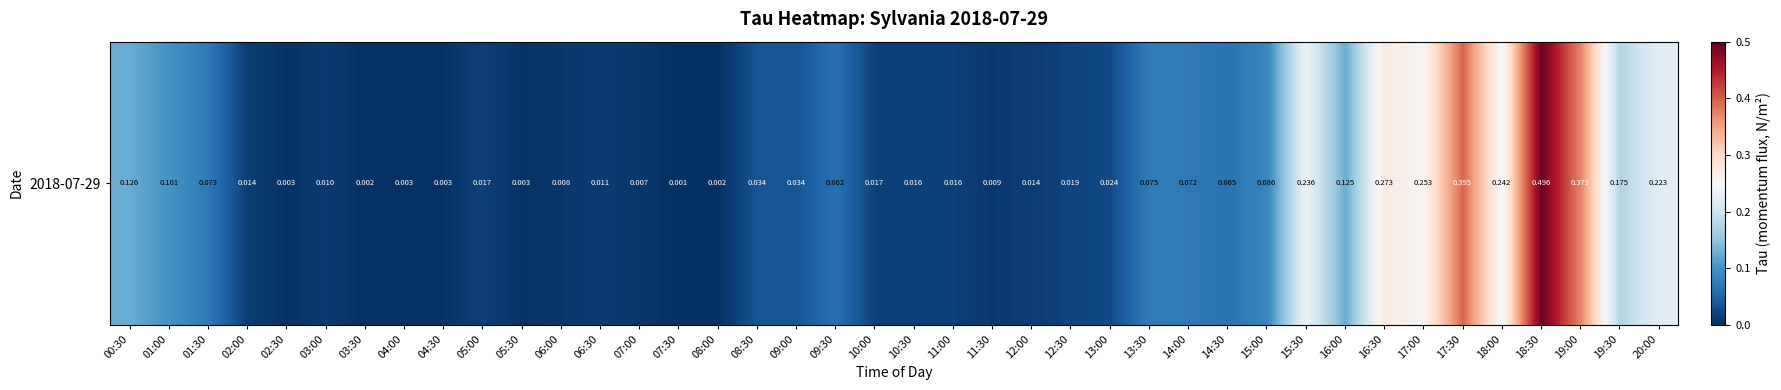

Reading right to left, what are all the values shown in this chart?

0.2	0.2	0.4	0.5	0.2	0.4	0.3	0.3	0.1	0.2	0.1	0.1	0.1	0.1	0.0	0.0	0.0	0.0	0.0	0.0	0.0	0.1	0.0	0.0	0.0	0.0	0.0	0.0	0.0	0.0	0.0	0.0	0.0	0.0	0.0	0.0	0.0	0.1	0.1	0.1